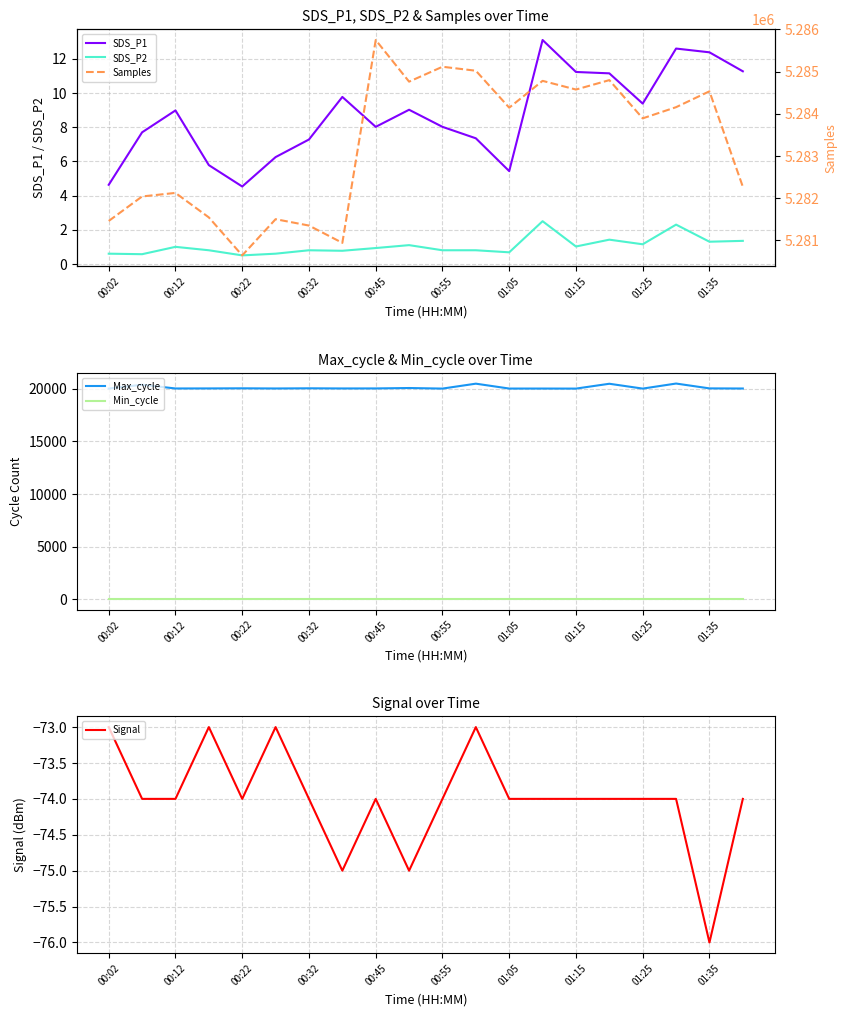

Is the value of SDS_P2 at 00:45 greater than the value of SDS_P1 at 00:45?

No